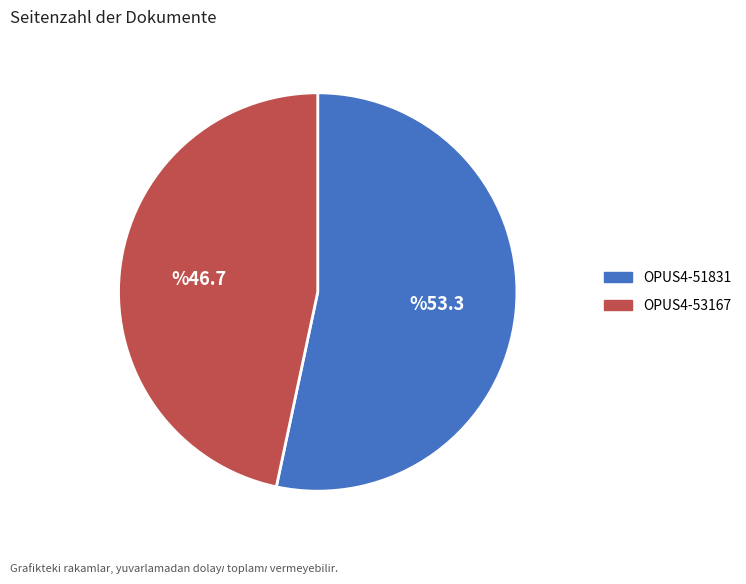

How many slices are in this pie chart?

2